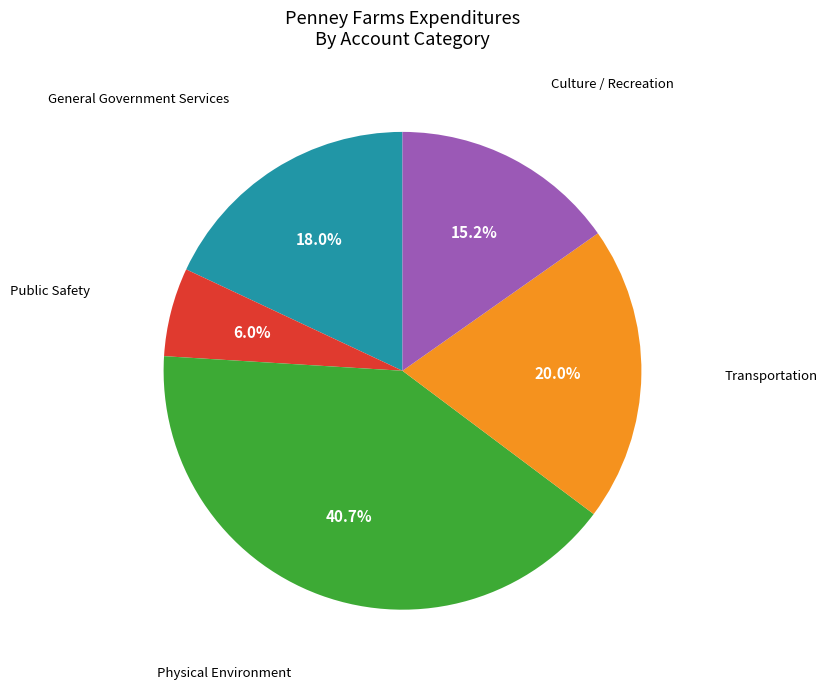

Does any single category account for the majority?

No